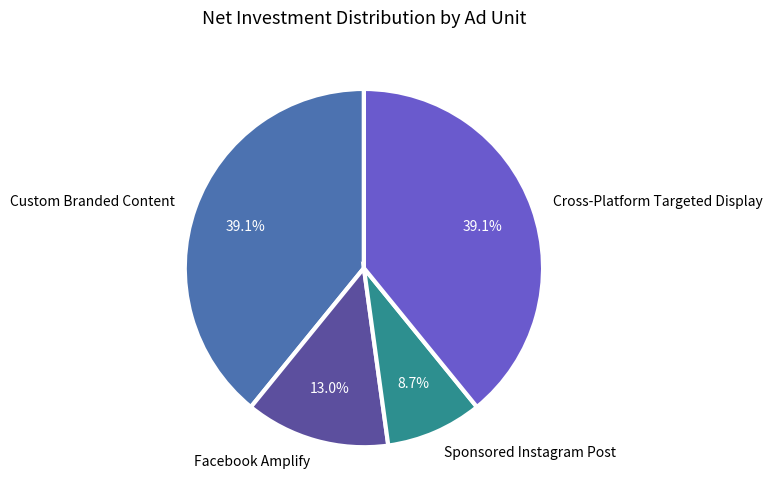

Is Facebook Amplify the majority of the pie?

No